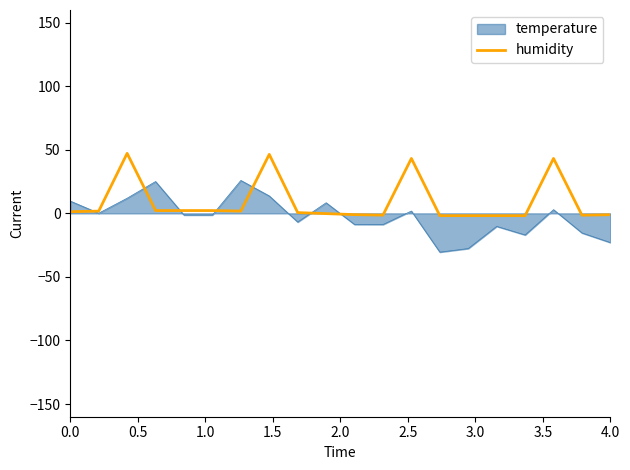

Rank the series by their maximum value, from lowest to highest.

temperature, humidity